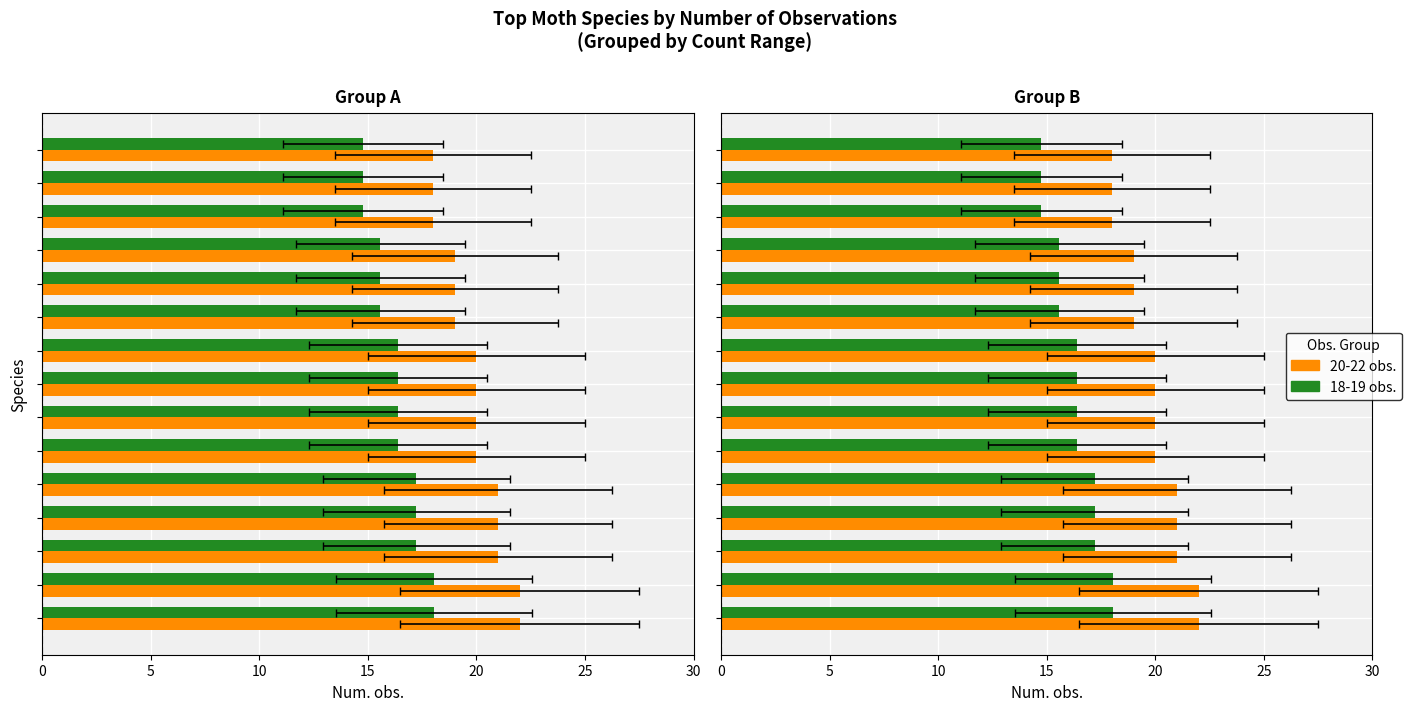

What is the lowest value of the 18-19 obs. series?

14.8